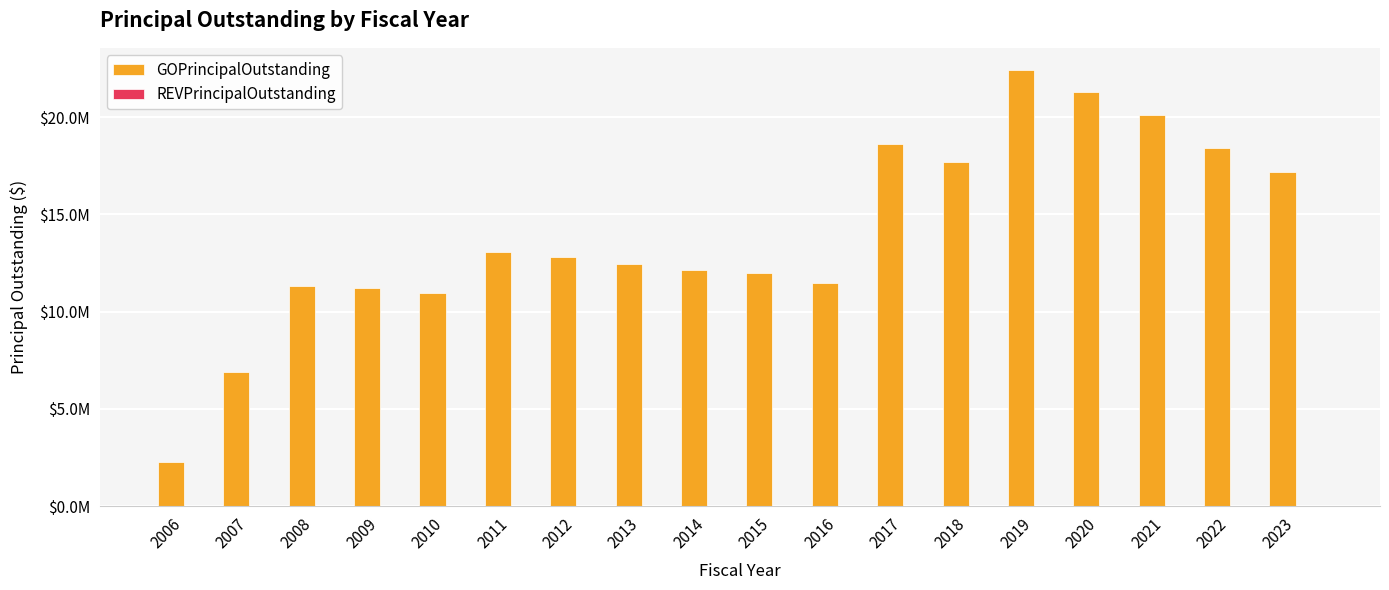

Between 2010 and 2015, which is larger?

2015